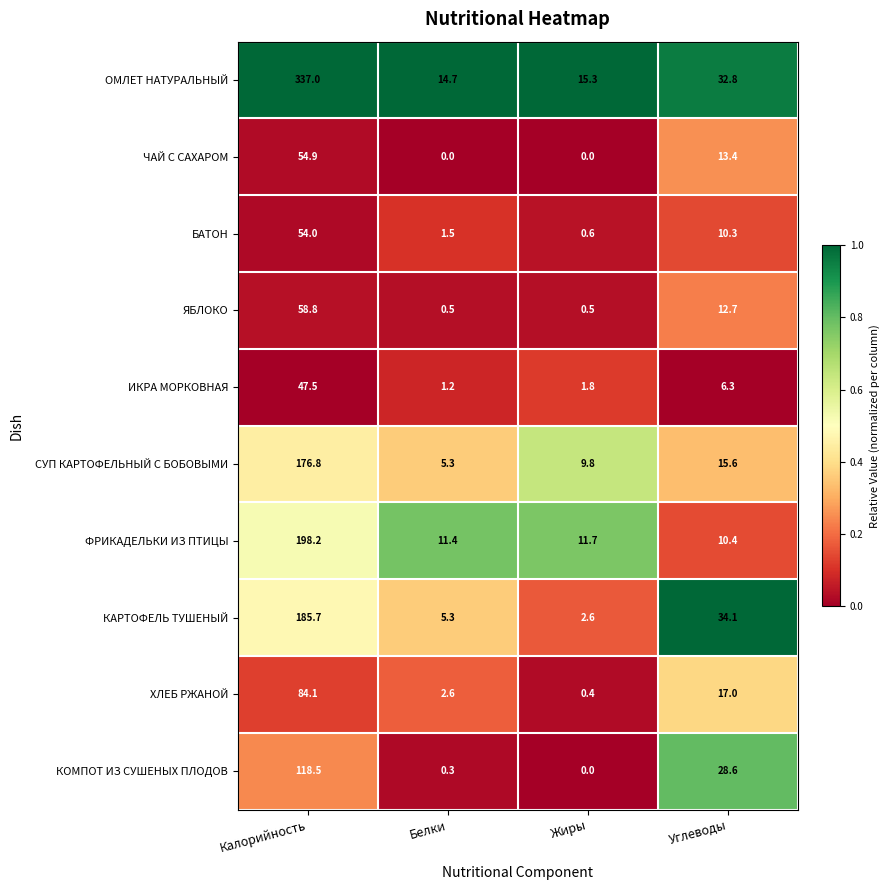

Rank the series at Калорийность from lowest to highest value.

ИКРА МОРКОВНАЯ, БАТОН, ЧАЙ С САХАРОМ, ЯБЛОКО, ХЛЕБ РЖАНОЙ, КОМПОТ ИЗ СУШЕНЫХ ПЛОДОВ, СУП КАРТОФЕЛЬНЫЙ С БОБОВЫМИ, КАРТОФЕЛЬ ТУШЕНЫЙ, ФРИКАДЕЛЬКИ ИЗ ПТИЦЫ, ОМЛЕТ НАТУРАЛЬНЫЙ